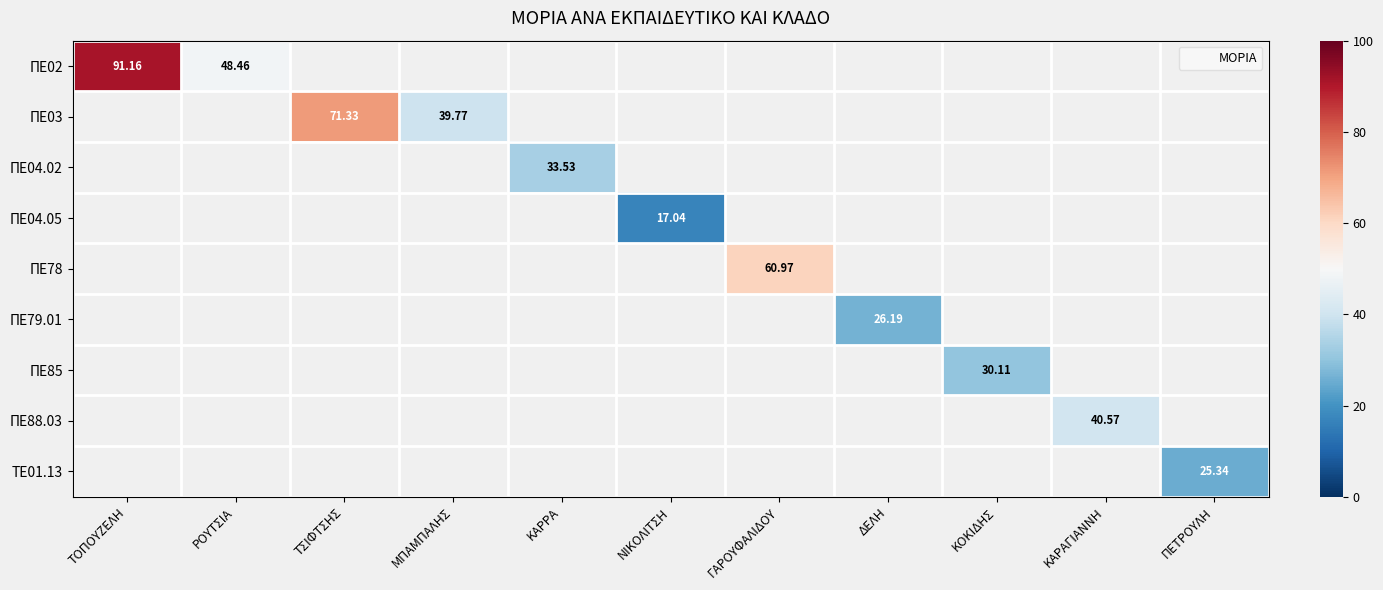

At which label does ΠΕ03 reach its peak?

ΤΟΠΟΥΖΕΛΗ